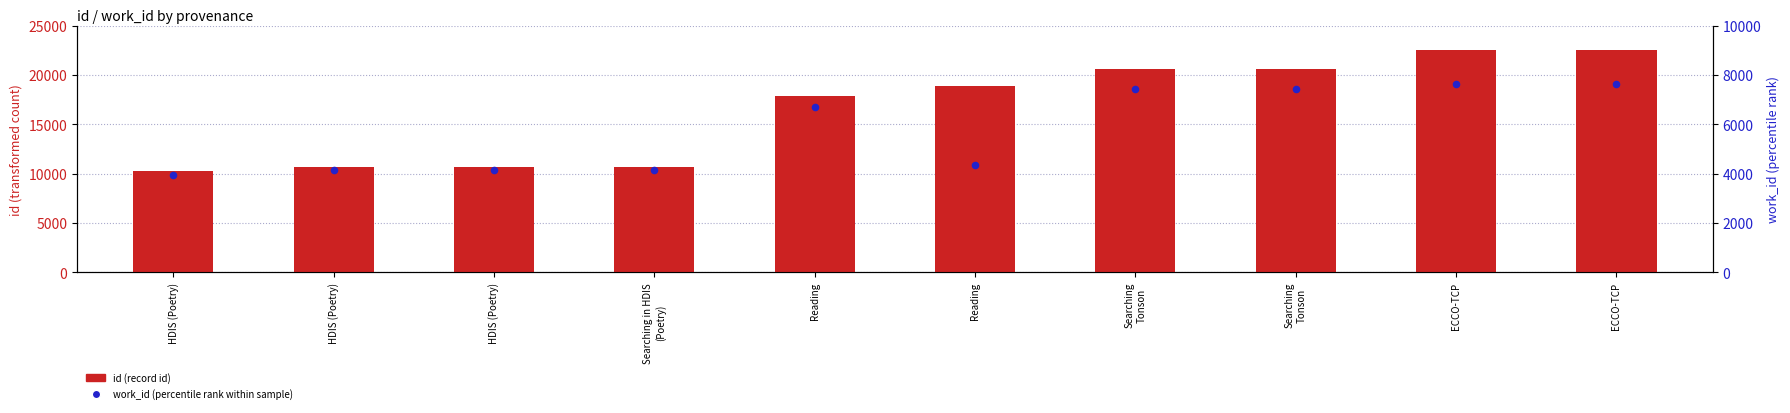

Which series contains the highest Y value?

id